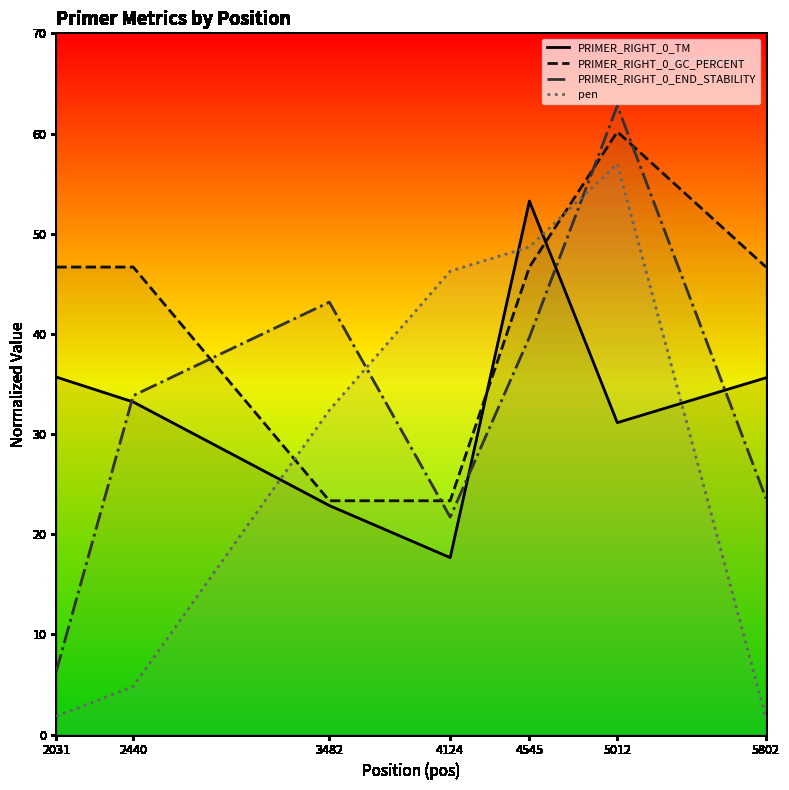

Is it true that pen equals 48.7 at 4545?

True